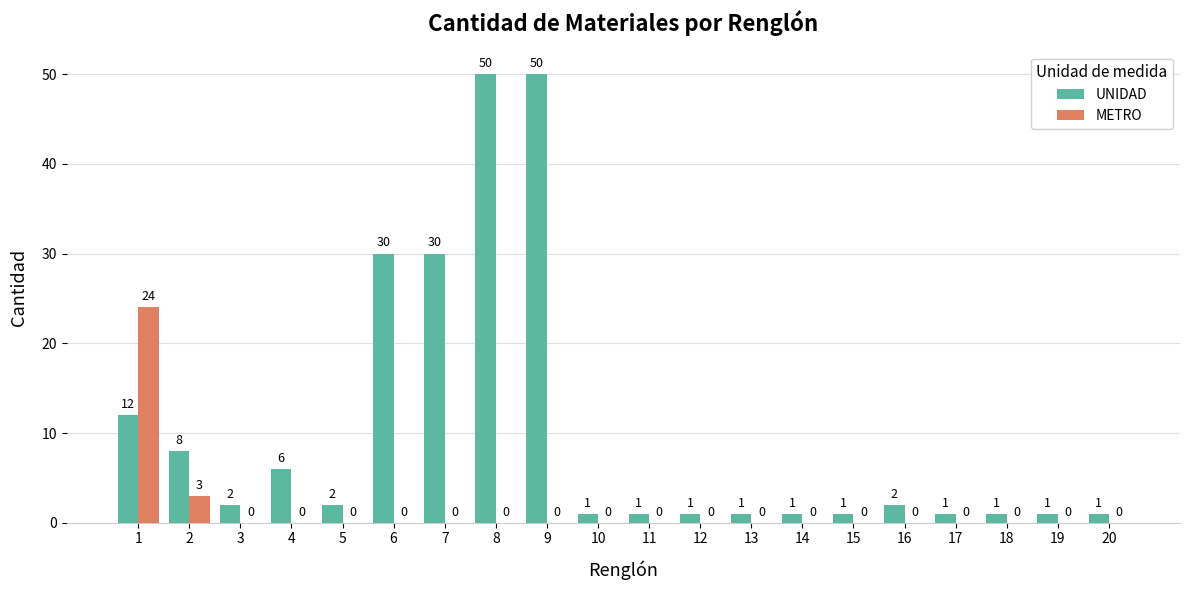

Is the value of UNIDAD at 19 greater than the value of METRO at 9?

Yes